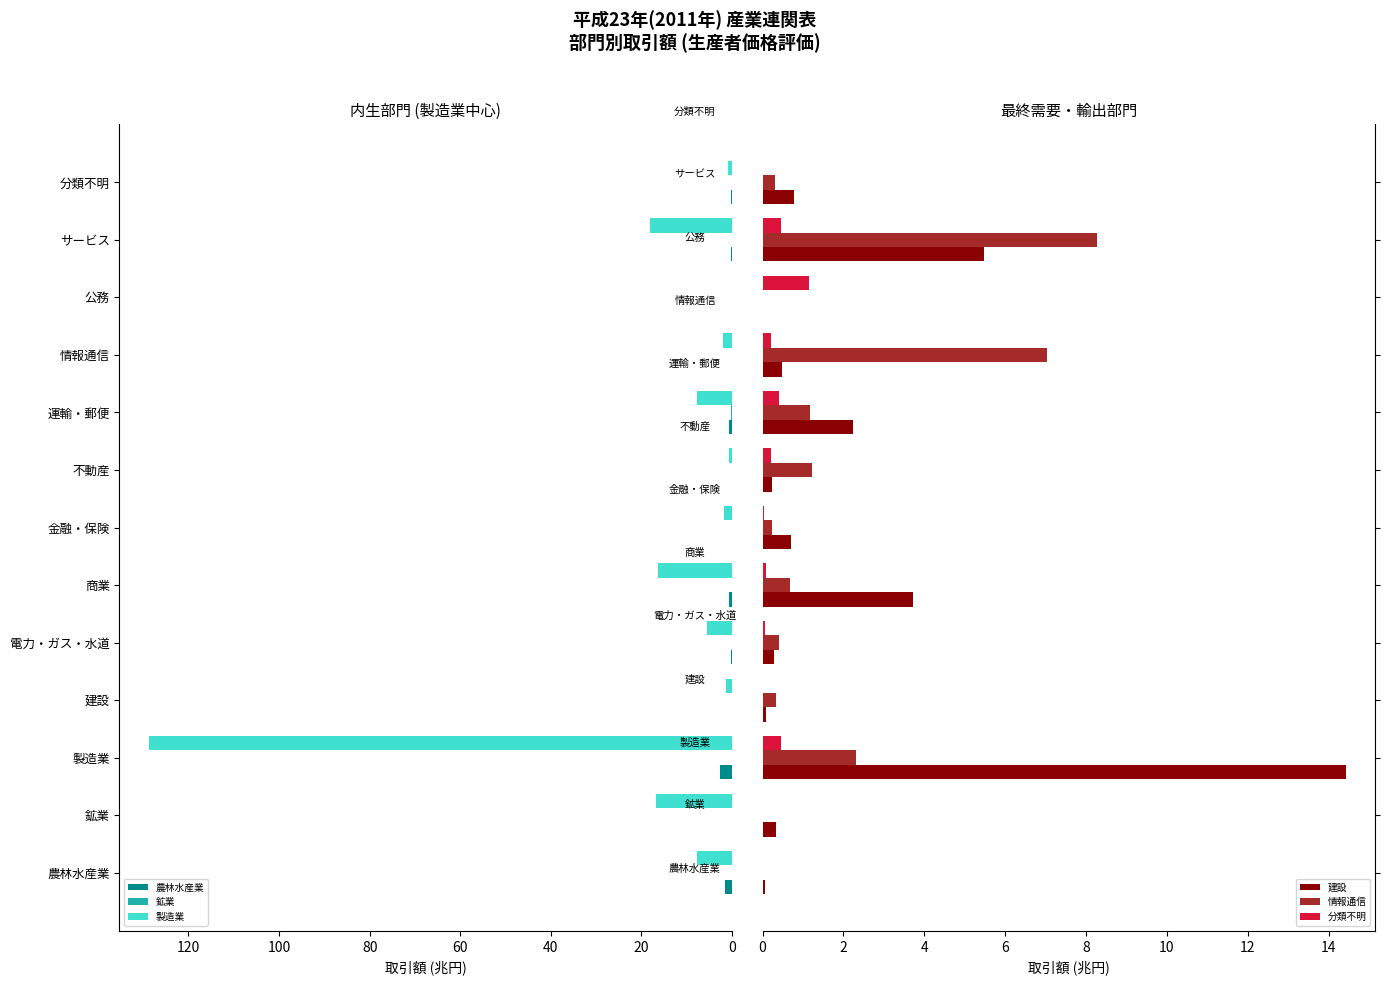

True or false: 製造業 has a value of 6.1 at サービス.

False